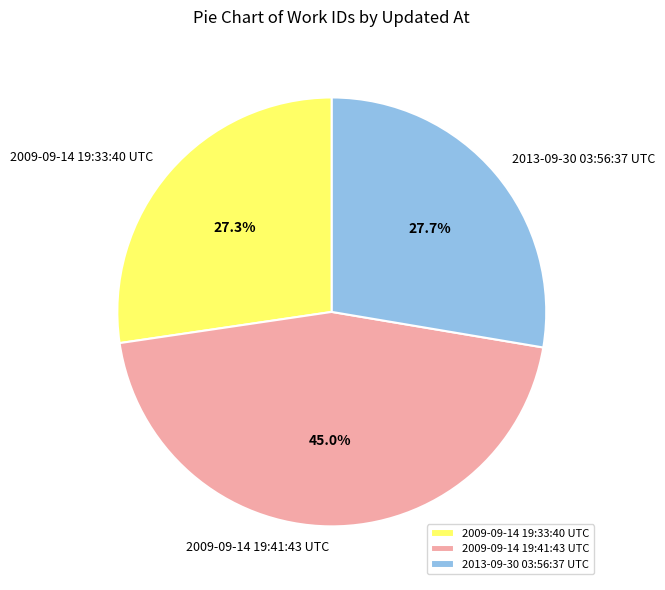

Is there a majority slice in this chart?

No